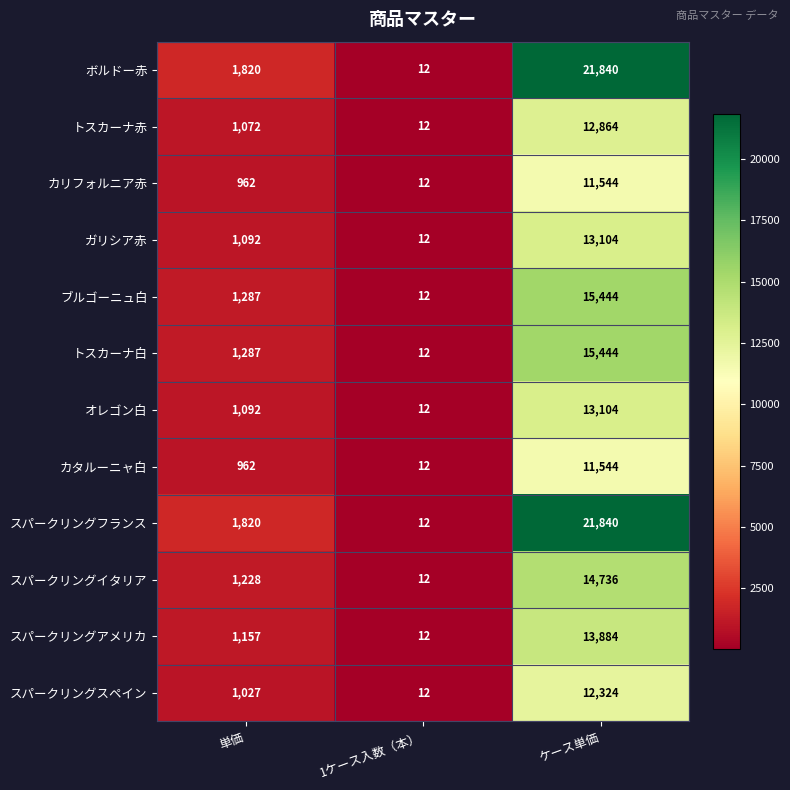

How many categories are shown in the chart?

3